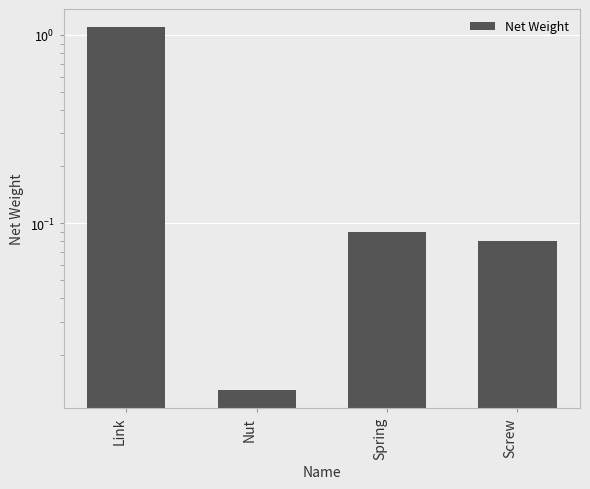

What is the difference between the second highest and minimum values?

0.1